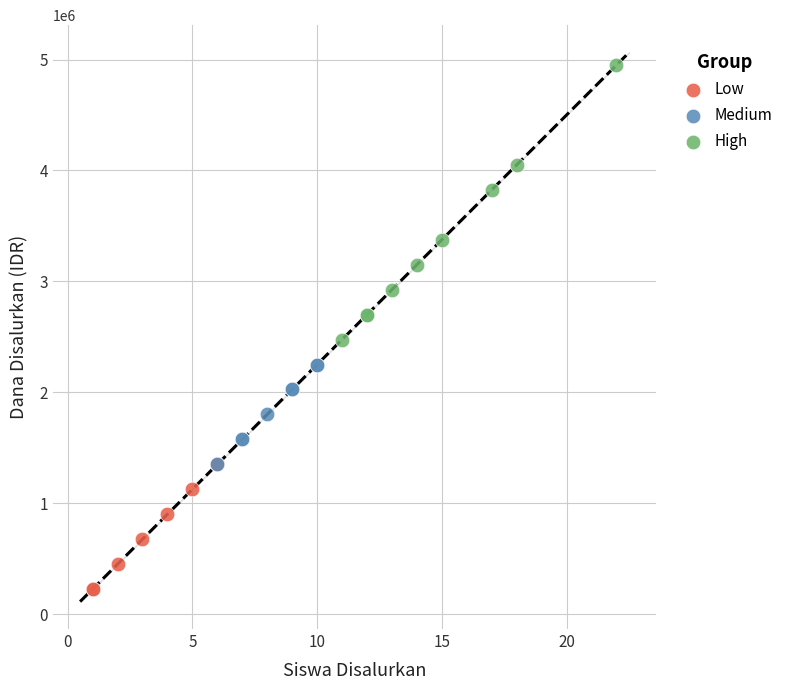

What are all the series names shown in the legend?

Low, Medium, High